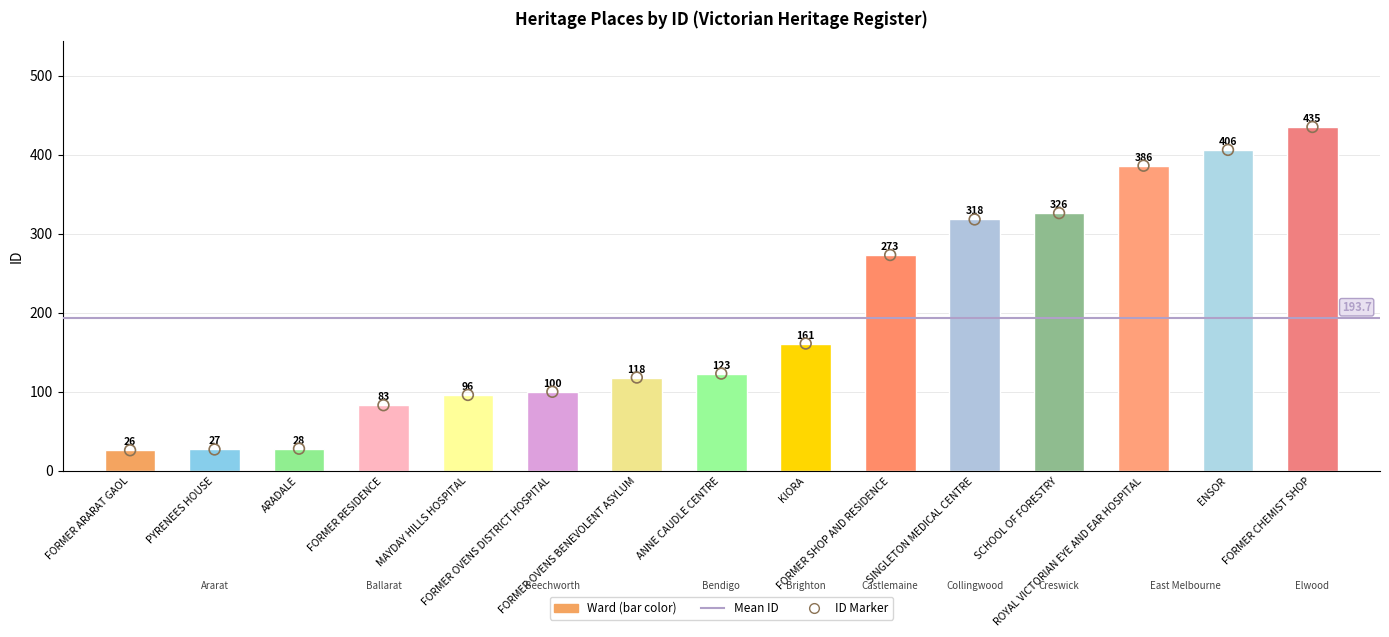

What is the change in value from PYRENEES HOUSE to FORMER RESIDENCE?

+56